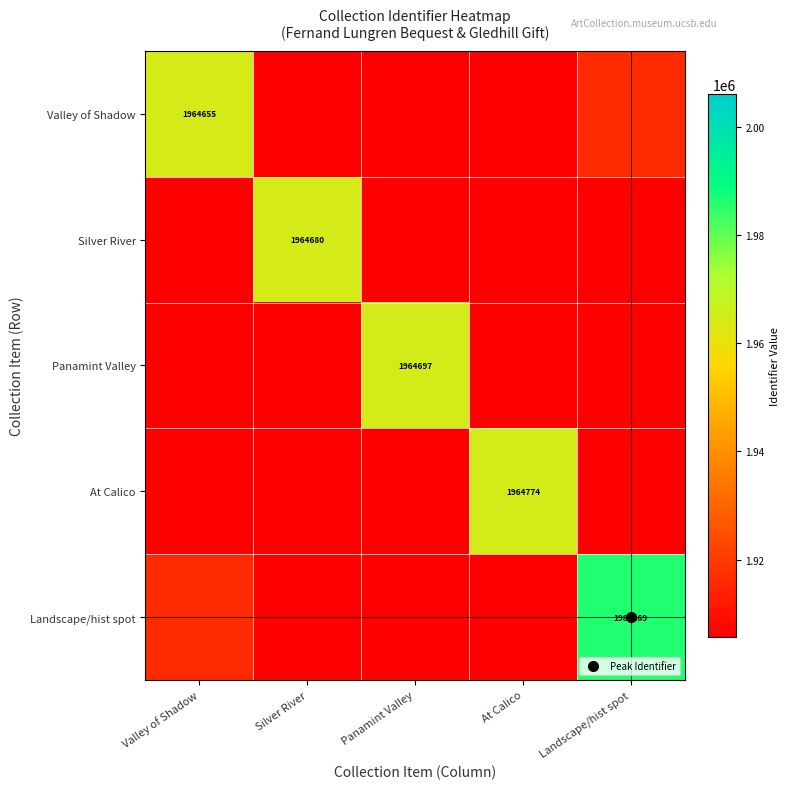

At which label is Panamint Valley closest to 1846811?

Landscape/hist spot